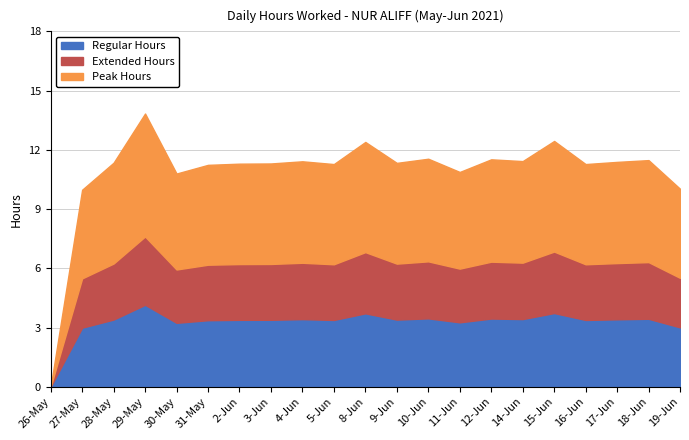

At which label does the data first exceed 11?

28-May